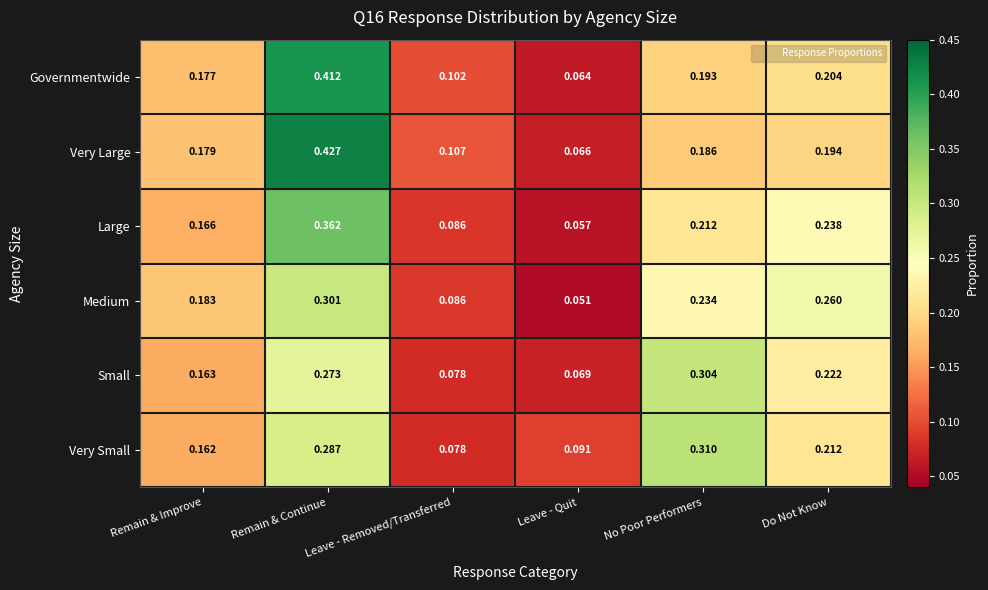

How many series are shown in this chart?

6